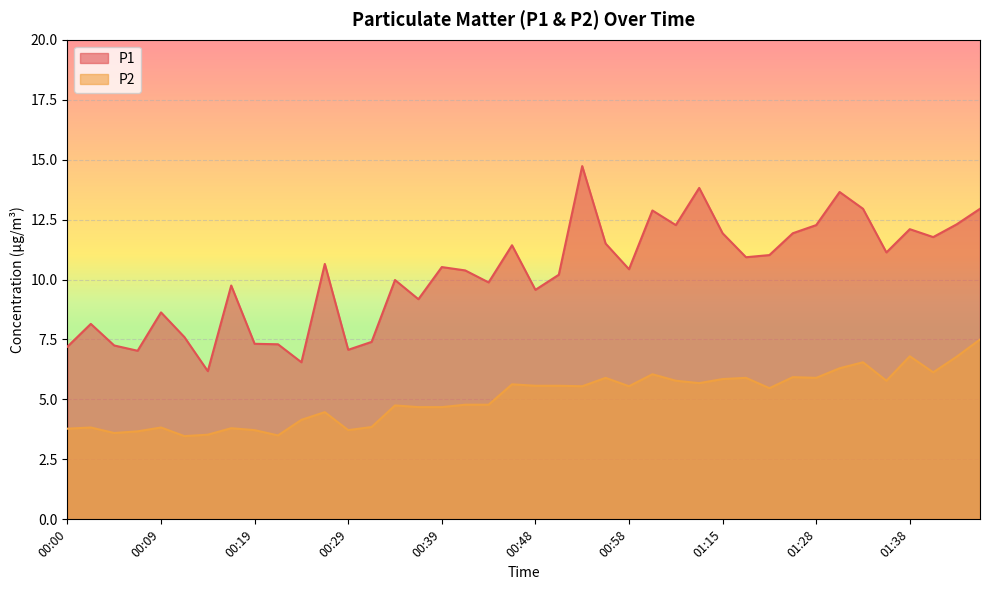

At which label does P1 first exceed 10?

00:27